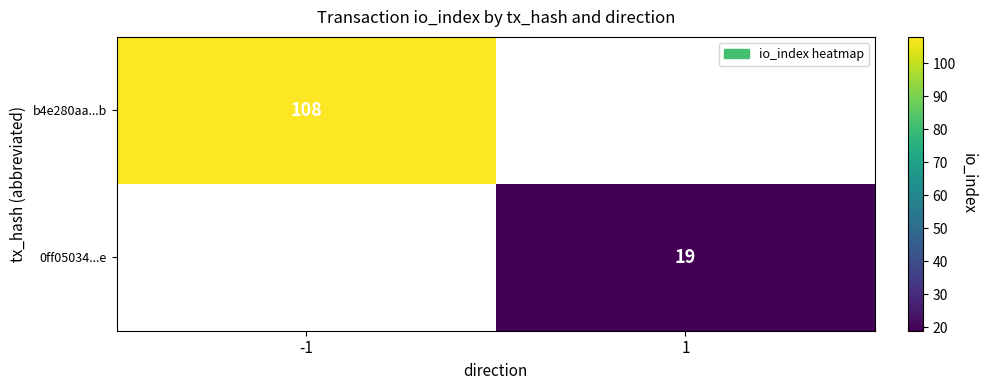

What is the greatest value displayed?

108.0